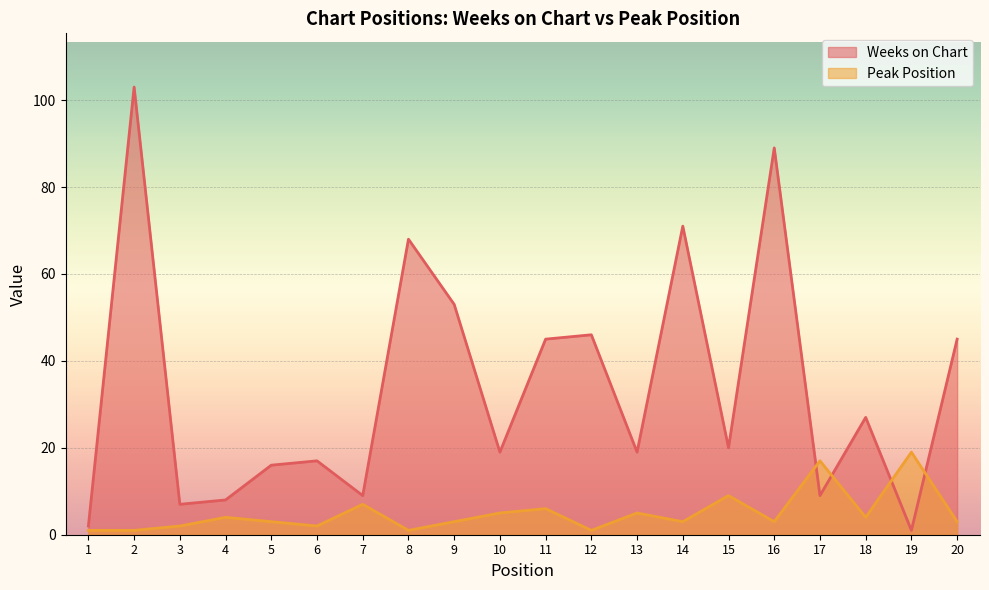

Is it true that Peak Position equals 0 at 2?

False